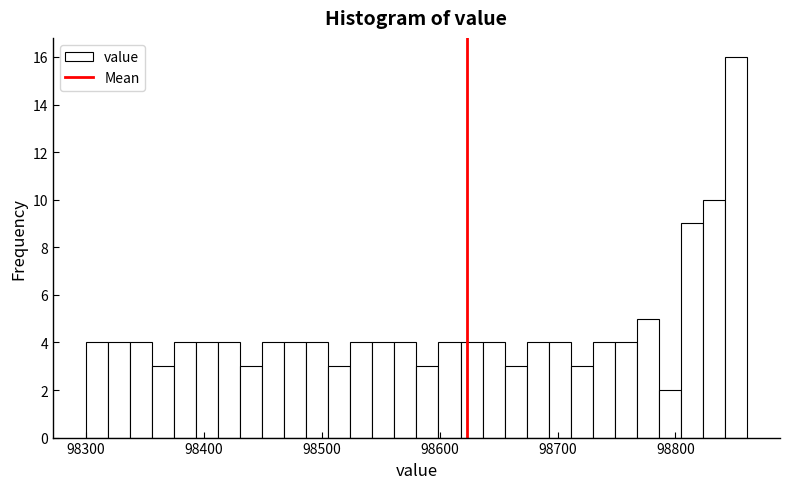

Read against the x-axis, roughly where is the centre of the tallest bar?

98850